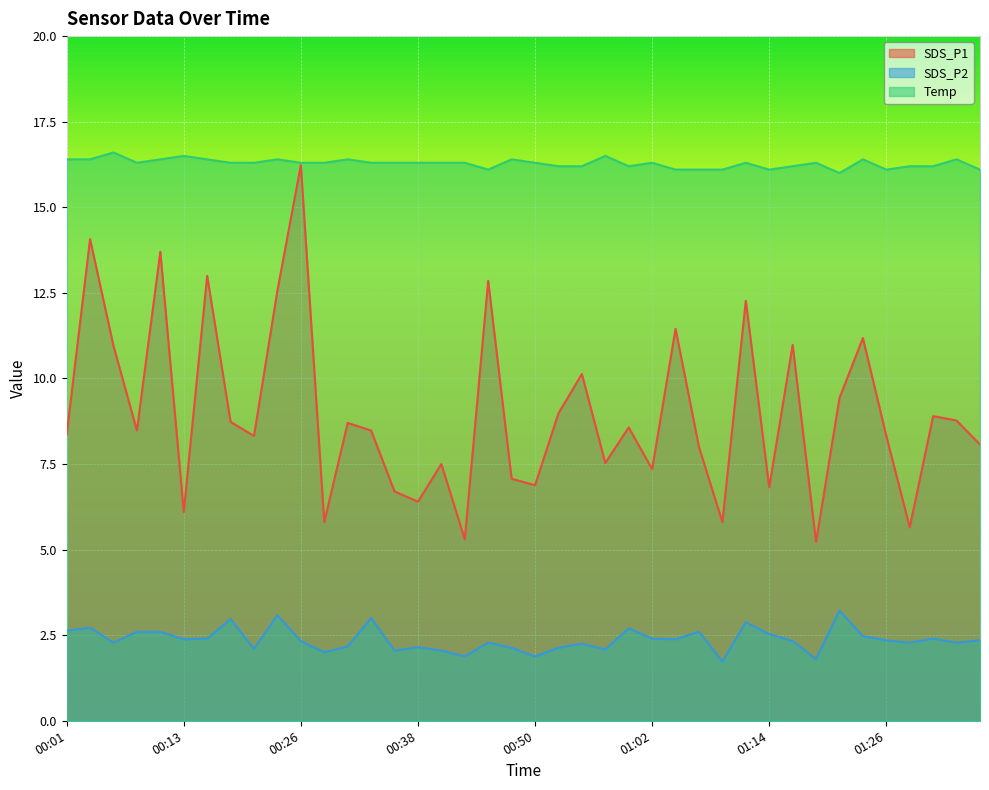

Reading right to left, what are all the values shown in this chart?

SDS_P1: 01:36=8.1	01:34=8.8	01:31=8.9	01:29=5.7	01:26=8.3	01:24=11.2	01:22=9.4	01:19=5.2	01:17=11.0	01:14=6.8	01:12=12.3	01:09=5.8	01:07=8.0	01:05=11.4	01:02=7.3	01:00=8.6	00:57=7.5	00:55=10.1	00:52=9.0	00:50=6.9	00:47=7.1	00:45=12.8	00:43=5.3	00:40=7.5	00:38=6.4	00:35=6.7	00:33=8.5	00:30=8.7	00:28=5.8	00:26=16.2	00:23=12.6	00:21=8.3	00:18=8.7	00:16=13.0	00:13=6.1	00:11=13.7	00:08=8.5	00:06=10.9	00:04=14.1	00:01=8.3
SDS_P2: 01:36=2.4	01:34=2.3	01:31=2.4	01:29=2.3	01:26=2.4	01:24=2.5	01:22=3.2	01:19=1.8	01:17=2.3	01:14=2.5	01:12=2.9	01:09=1.7	01:07=2.6	01:05=2.4	01:02=2.4	01:00=2.7	00:57=2.1	00:55=2.2	00:52=2.1	00:50=1.9	00:47=2.1	00:45=2.3	00:43=1.9	00:40=2.0	00:38=2.1	00:35=2.0	00:33=3.0	00:30=2.2	00:28=2.0	00:26=2.3	00:23=3.1	00:21=2.1	00:18=3.0	00:16=2.4	00:13=2.4	00:11=2.6	00:08=2.6	00:06=2.3	00:04=2.7	00:01=2.6
Temp: 01:36=16.1	01:34=16.4	01:31=16.2	01:29=16.2	01:26=16.1	01:24=16.4	01:22=16.0	01:19=16.3	01:17=16.2	01:14=16.1	01:12=16.3	01:09=16.1	01:07=16.1	01:05=16.1	01:02=16.3	01:00=16.2	00:57=16.5	00:55=16.2	00:52=16.2	00:50=16.3	00:47=16.4	00:45=16.1	00:43=16.3	00:40=16.3	00:38=16.3	00:35=16.3	00:33=16.3	00:30=16.4	00:28=16.3	00:26=16.3	00:23=16.4	00:21=16.3	00:18=16.3	00:16=16.4	00:13=16.5	00:11=16.4	00:08=16.3	00:06=16.6	00:04=16.4	00:01=16.4